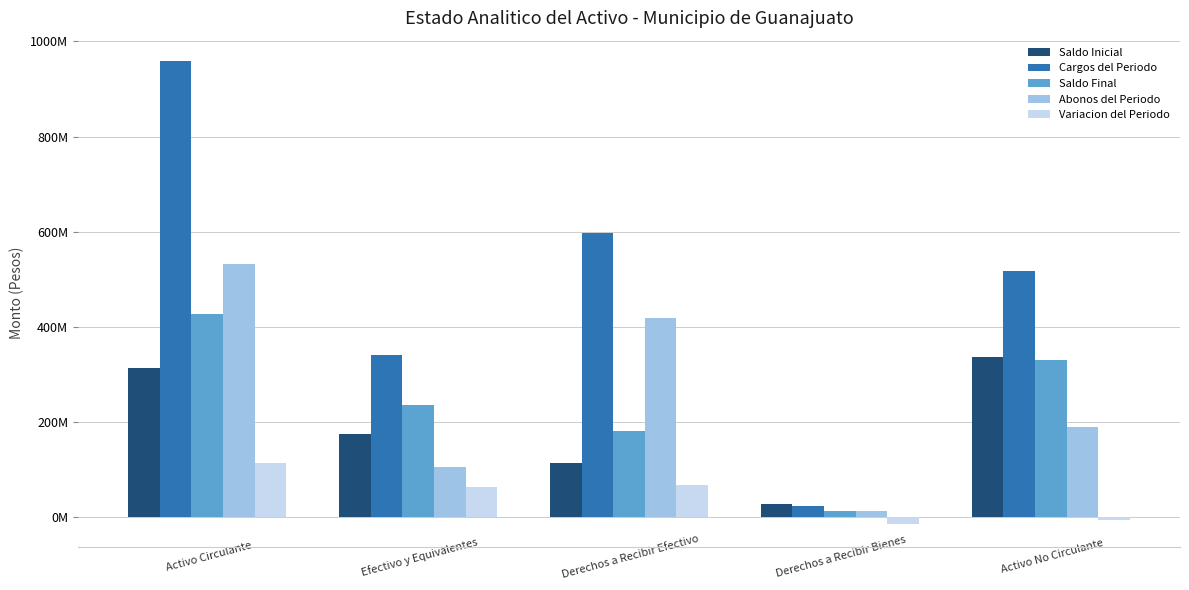

Is it true that Cargos del Periodo equals 151450150.0 at Derechos a Recibir Efectivo?

False